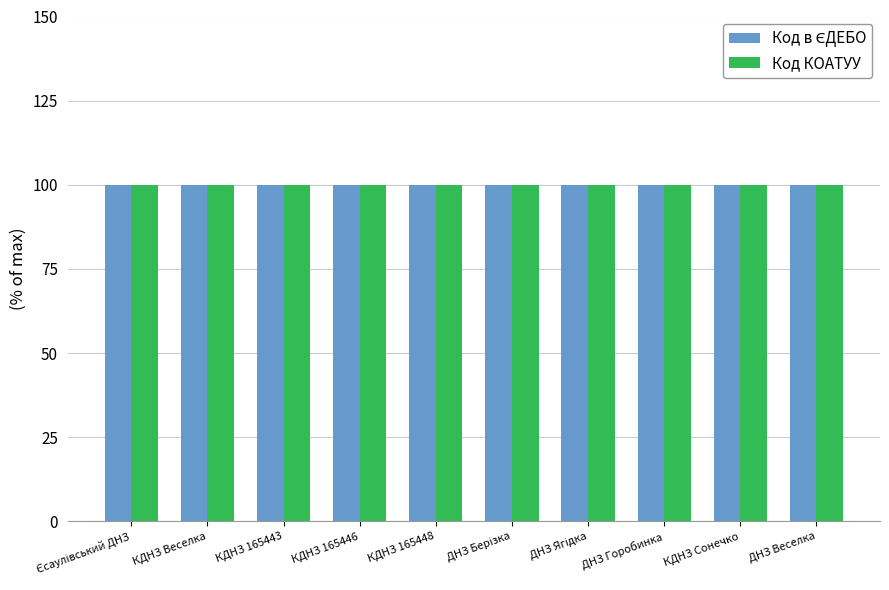

What is the sum of all Код КОАТУУ values?

1000.0